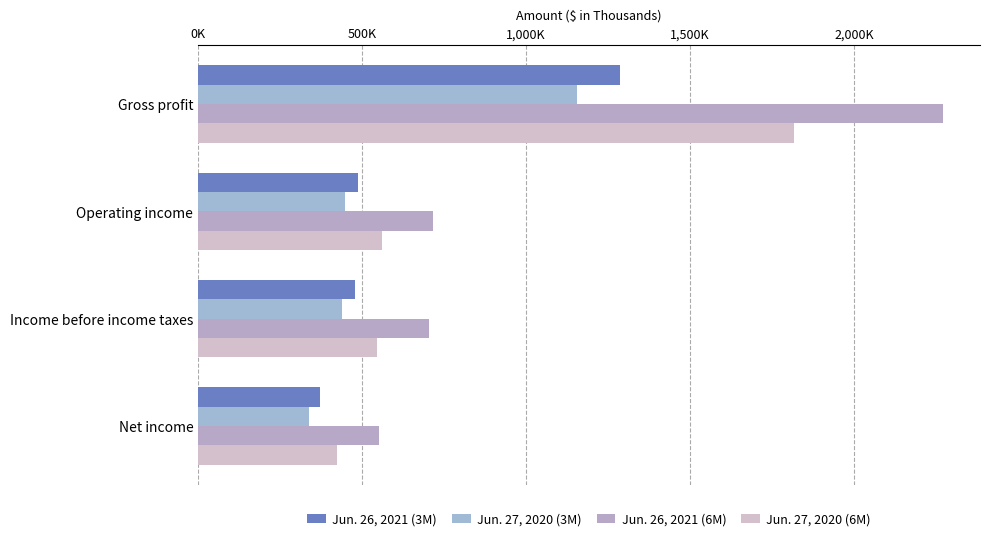

What is the maximum value shown in the chart?

2271265